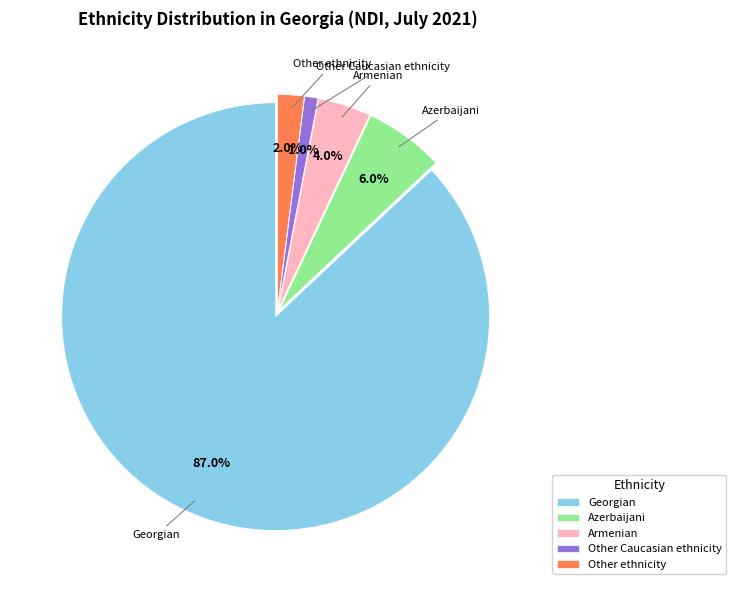

To the nearest percent, what is the difference between the largest and smallest slice percentages?

86%